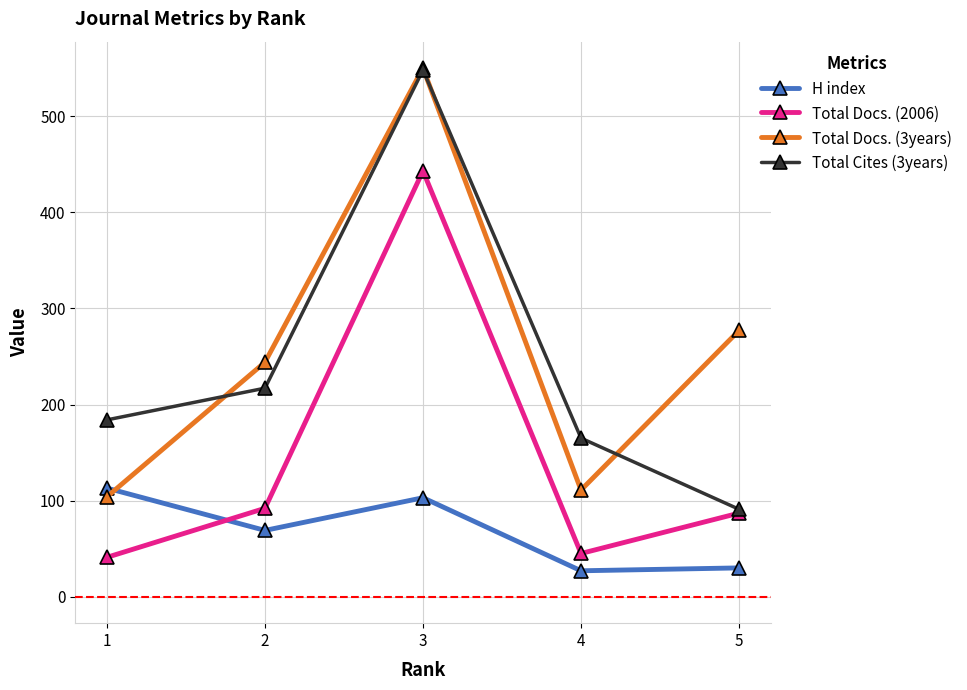

What is the difference between the Total Docs. (2006) values at 2 and 1?

51